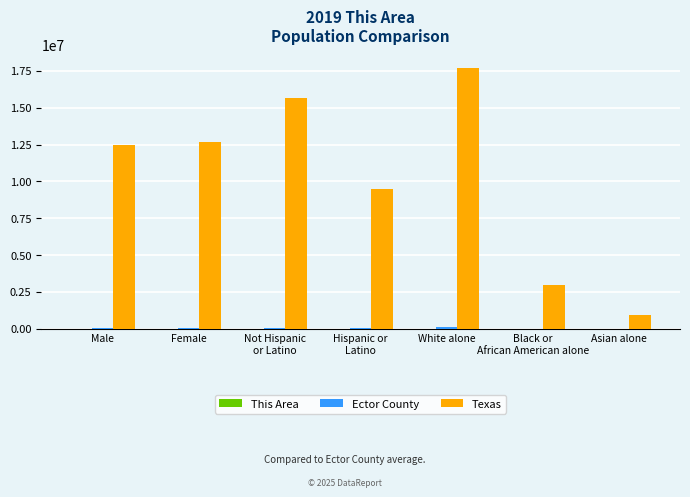

Is it true that Texas equals 17701552 at White alone?

True